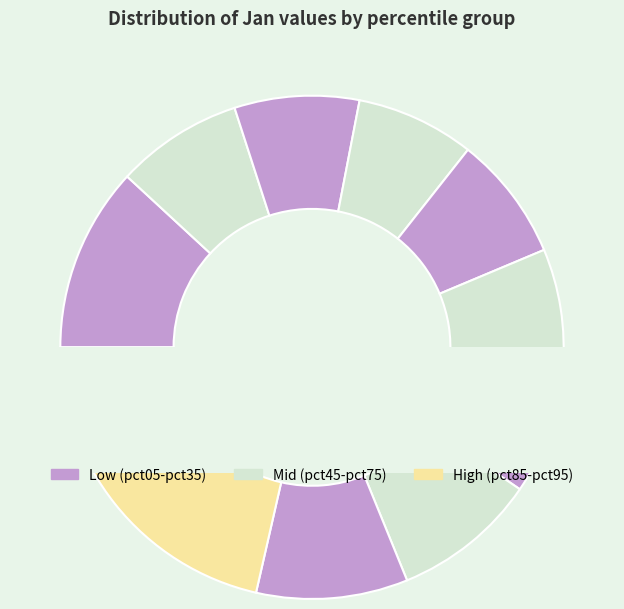

To the nearest percent, what is the difference between the pct05 and pct45 slice percentages?

4%